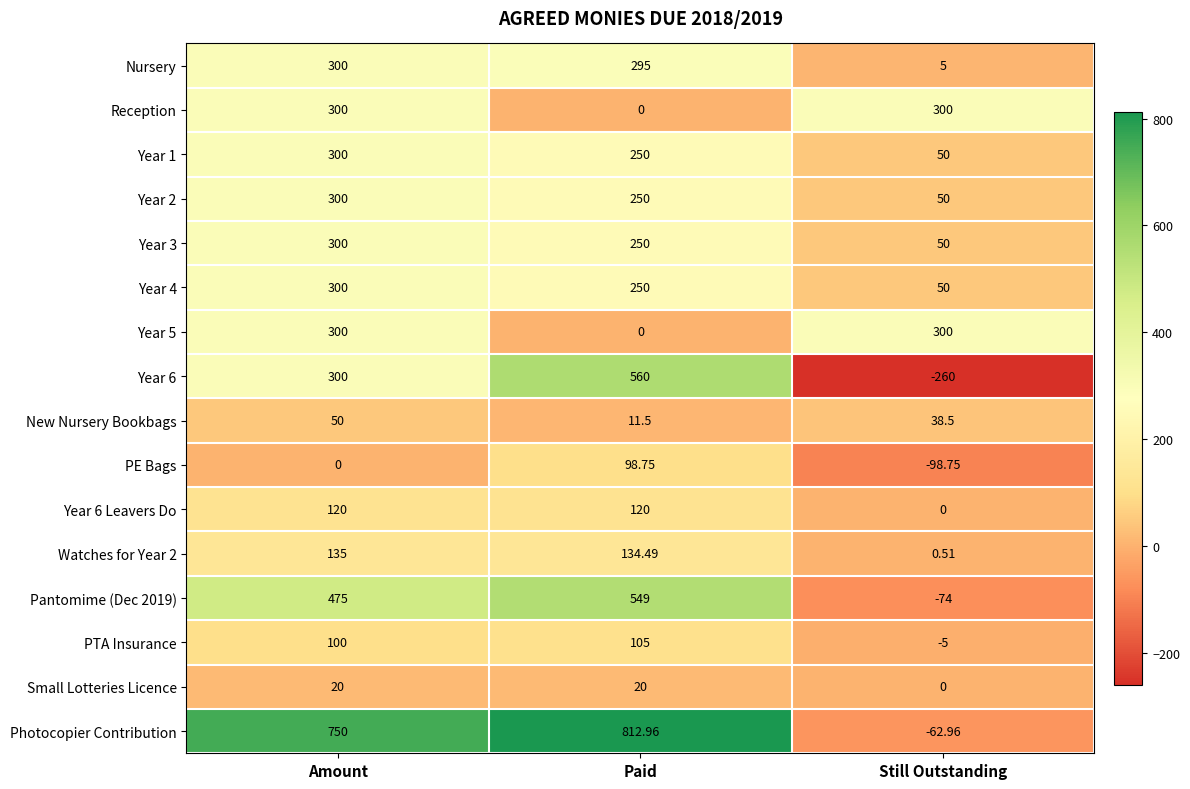

What is the spread (max minus min) of values at Paid?

813.0